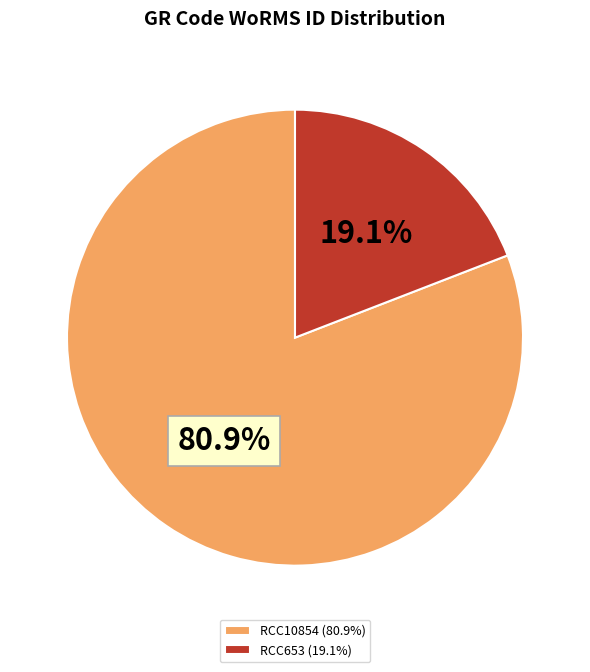

Which category accounts for the majority?

RCC10854